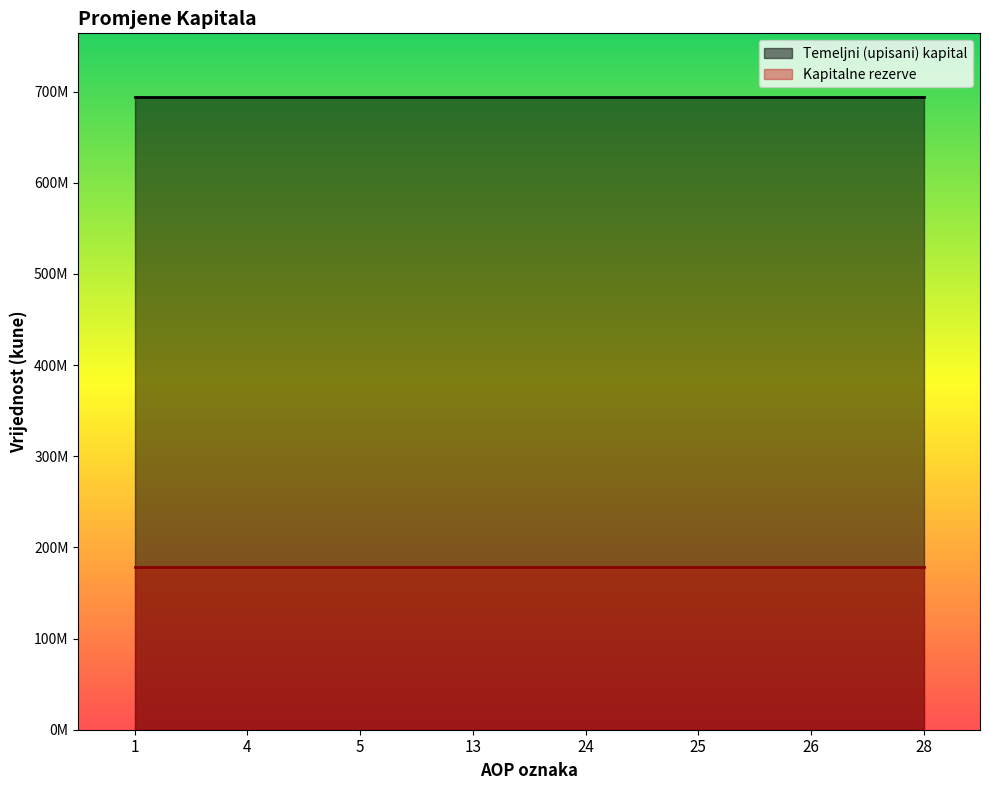

Rank the series by their average value, from highest to lowest.

Temeljni (upisani) kapital, Kapitalne rezerve